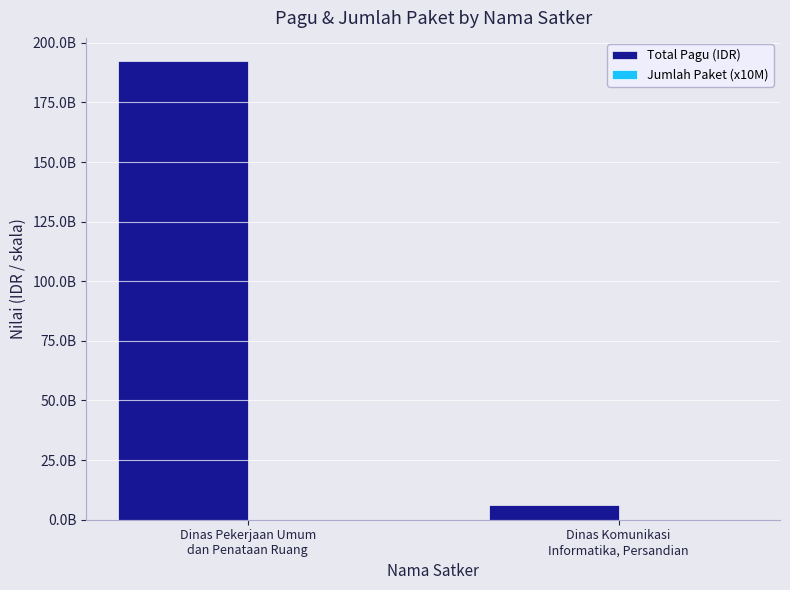

Which category has the highest value in the Total Pagu (IDR) series?

Dinas Pekerjaan Umum
dan Penataan Ruang